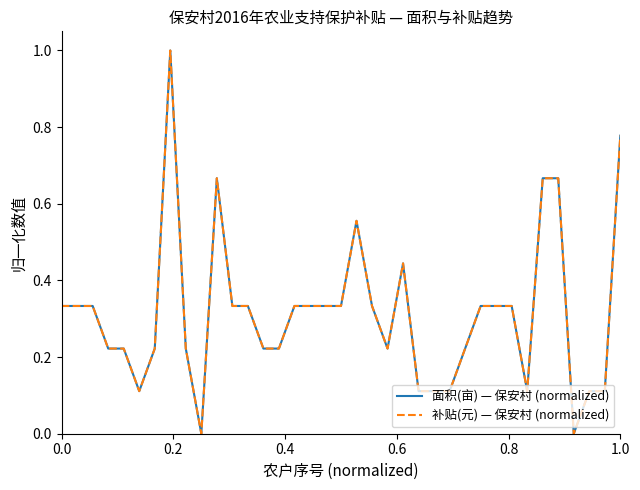

What is the maximum value shown in the chart?

1.0